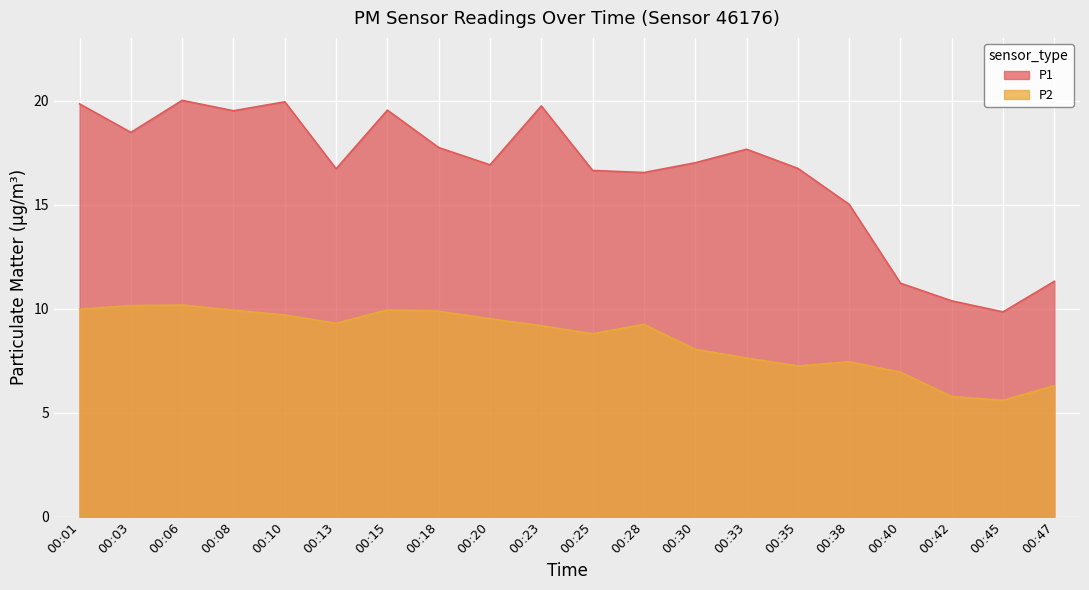

At which category is the sum across all series the highest?

00:06